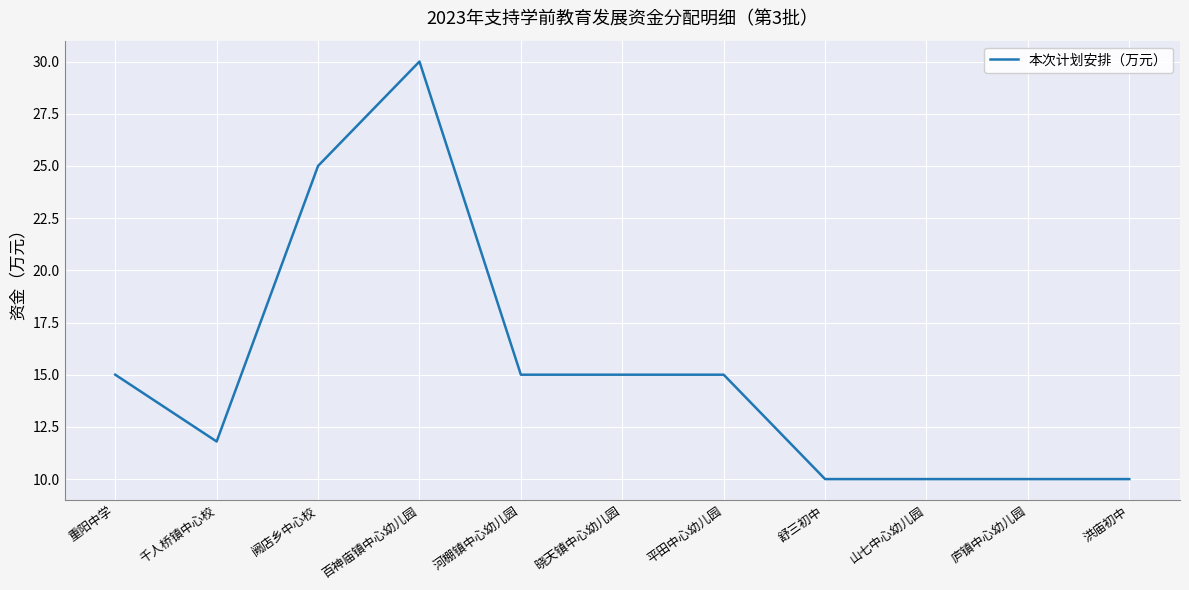

What is the difference between the values at 河棚镇中心幼儿园 and 山七中心幼儿园?

5.0